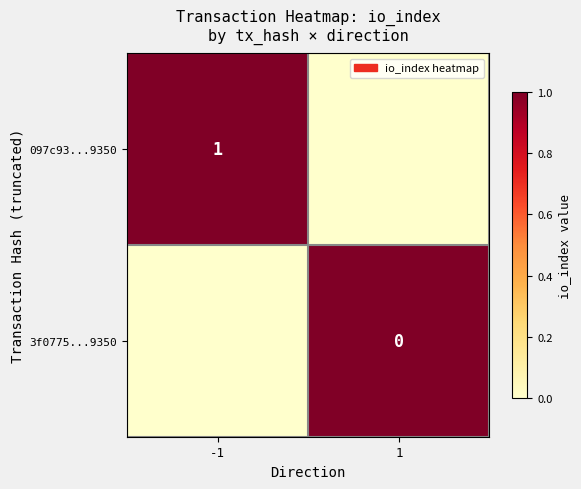

What is the greatest value displayed?

1